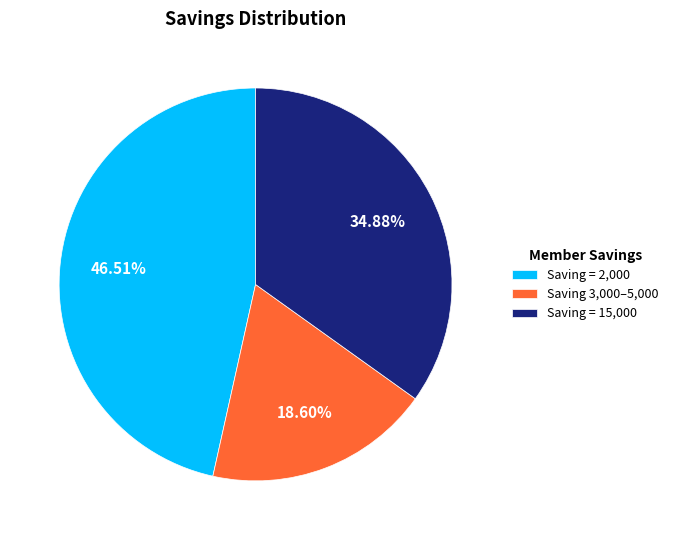

Rank the categories by value from lowest to highest.

Saving 3,000–5,000, Saving = 15,000, Saving = 2,000